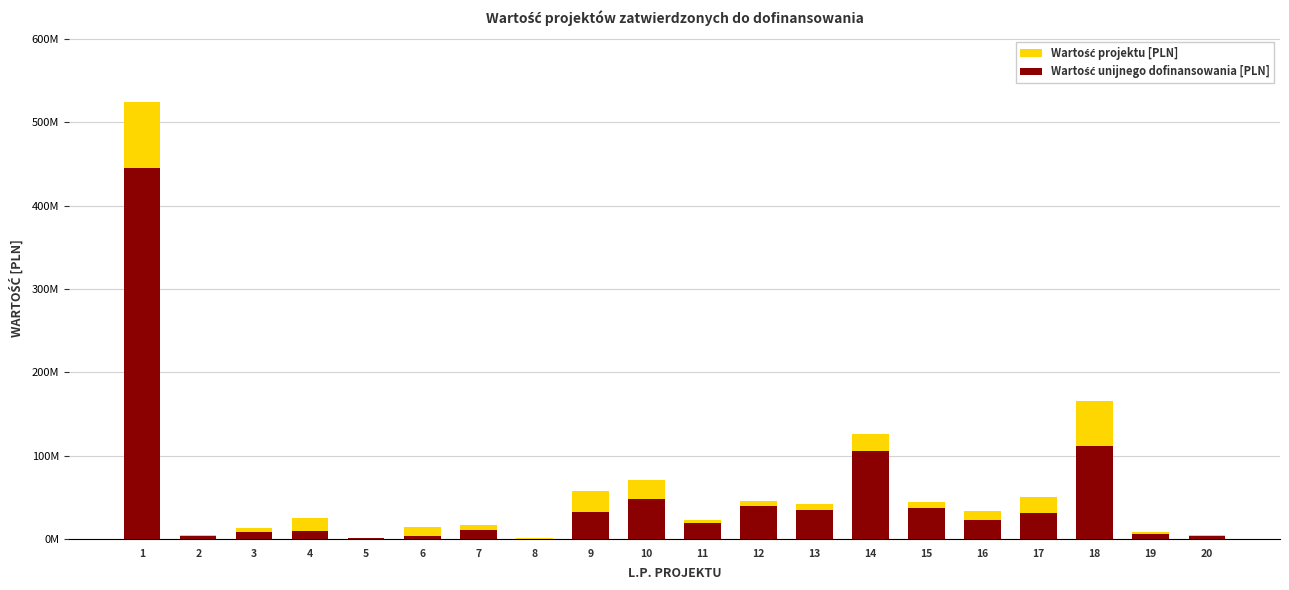

What is the highest value of the Wartość unijnego dofinansowania [PLN] series?

445269153.2